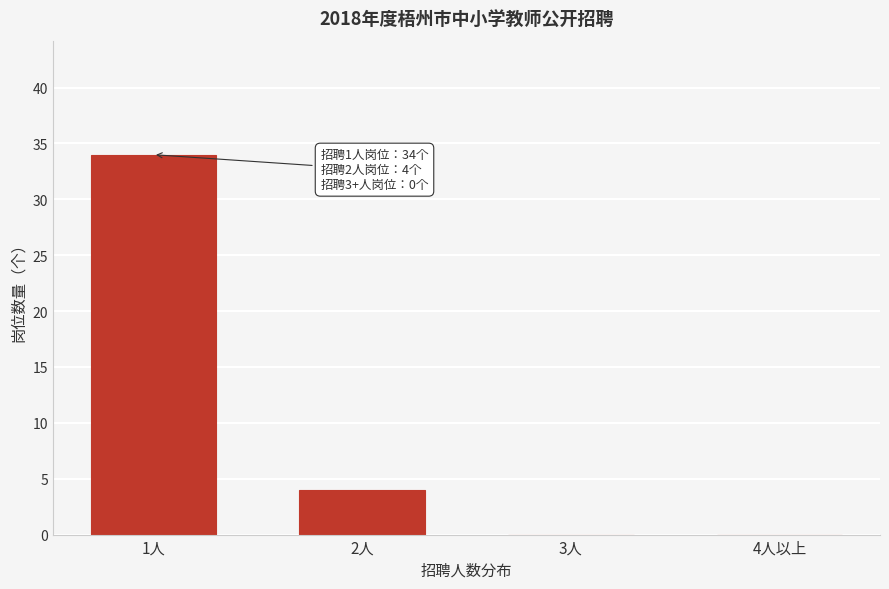

Reading right to left, what are all the values shown in this chart?

4人以上=0	3人=0	2人=4	1人=34